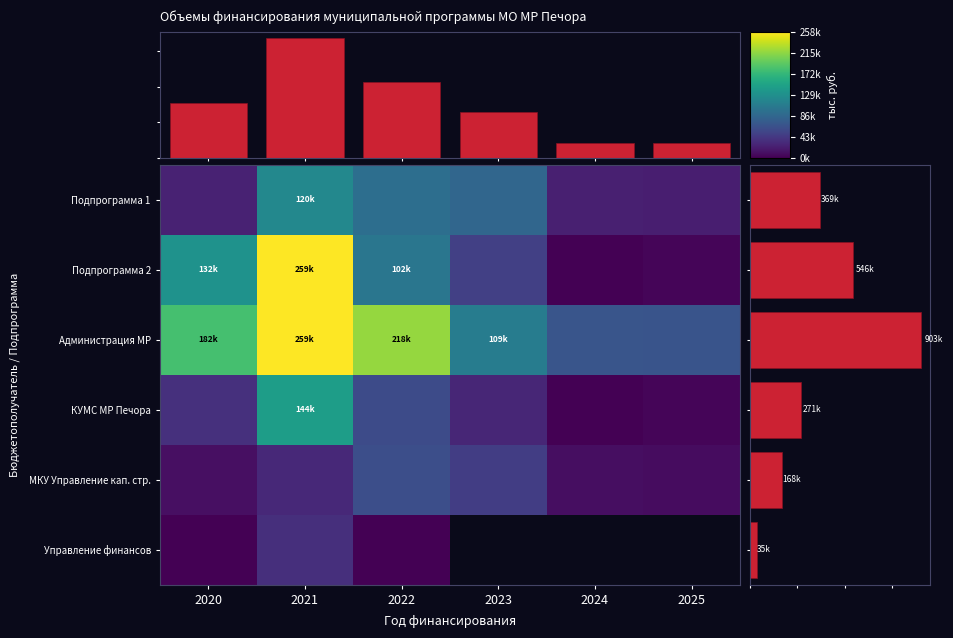

Rank the categories by КУМС МР Печора value from lowest to highest.

2024, 2025, 2023, 2020, 2022, 2021